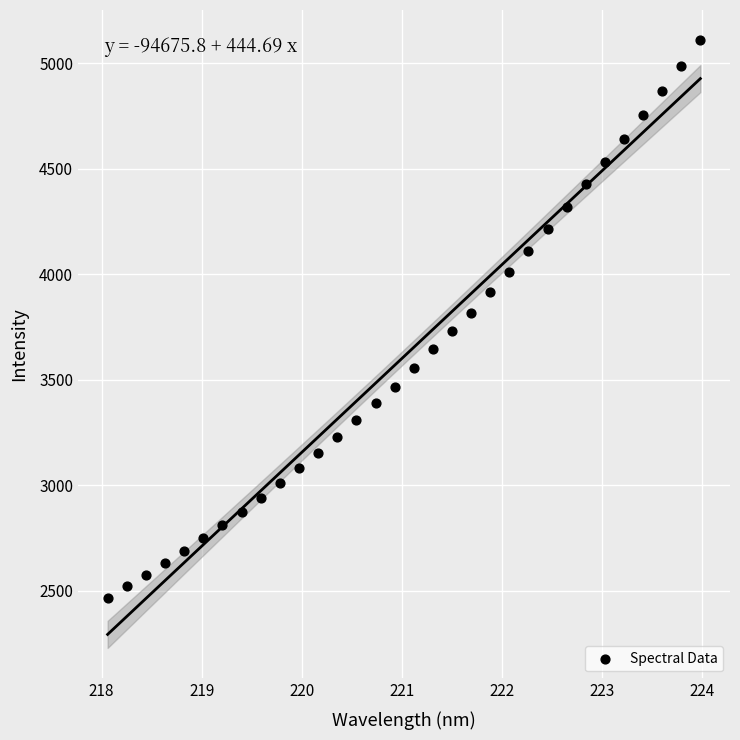

What is the range of X values (max minus min)?

5.9